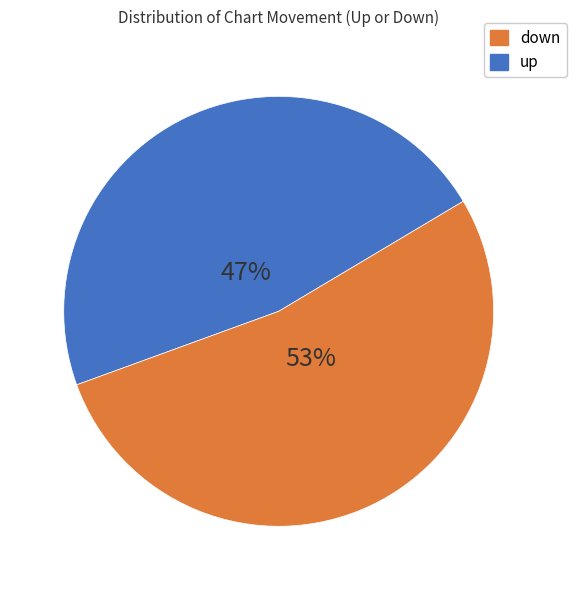

To the nearest percent, what is the difference between the largest and smallest slice percentages?

6%